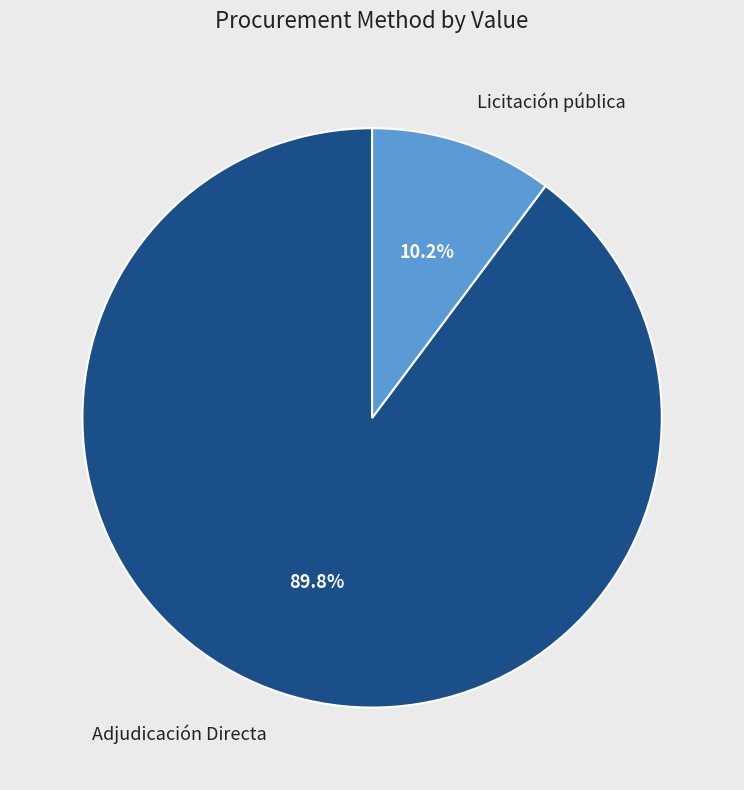

How much of the chart is everything except Adjudicación Directa?

10.2%